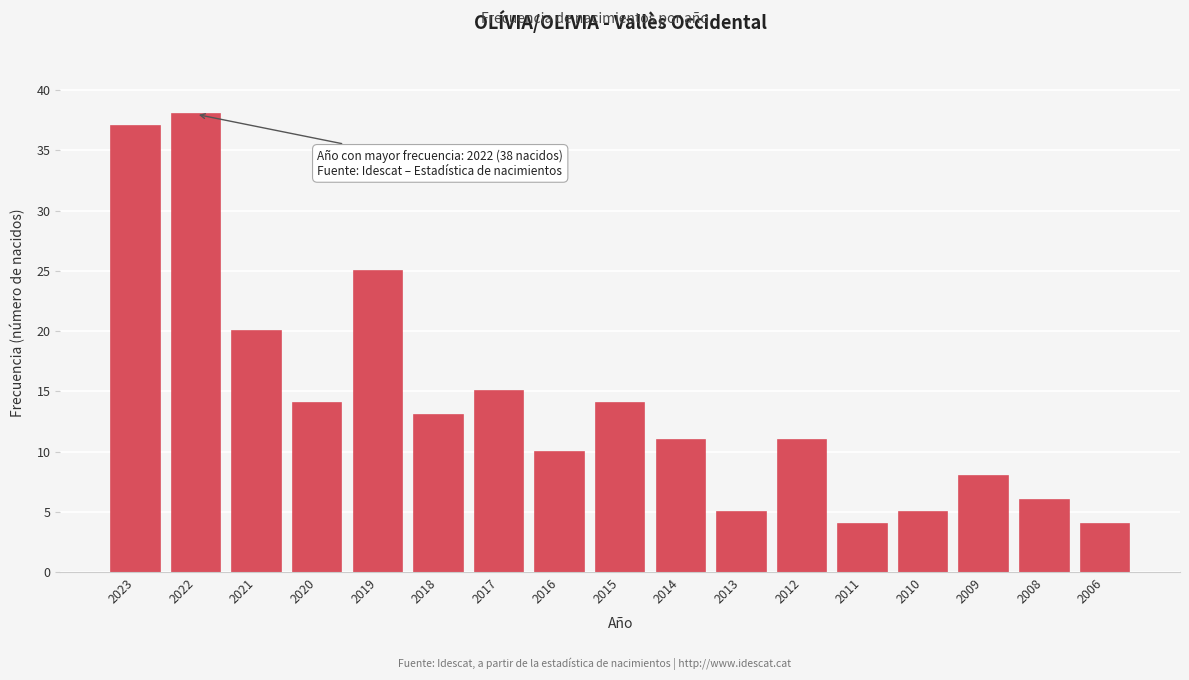

Reading left to right, transcribe all the data shown in this chart.

37	38	20	14	25	13	15	10	14	11	5	11	4	5	8	6	4